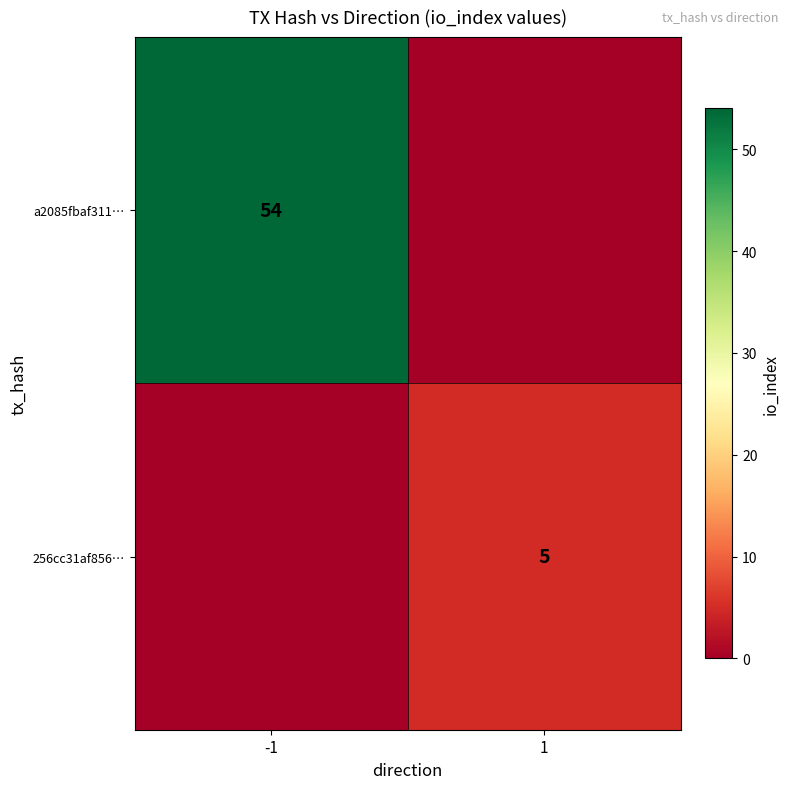

The value of a2085fbaf311… at -1 is 22. True or false?

False